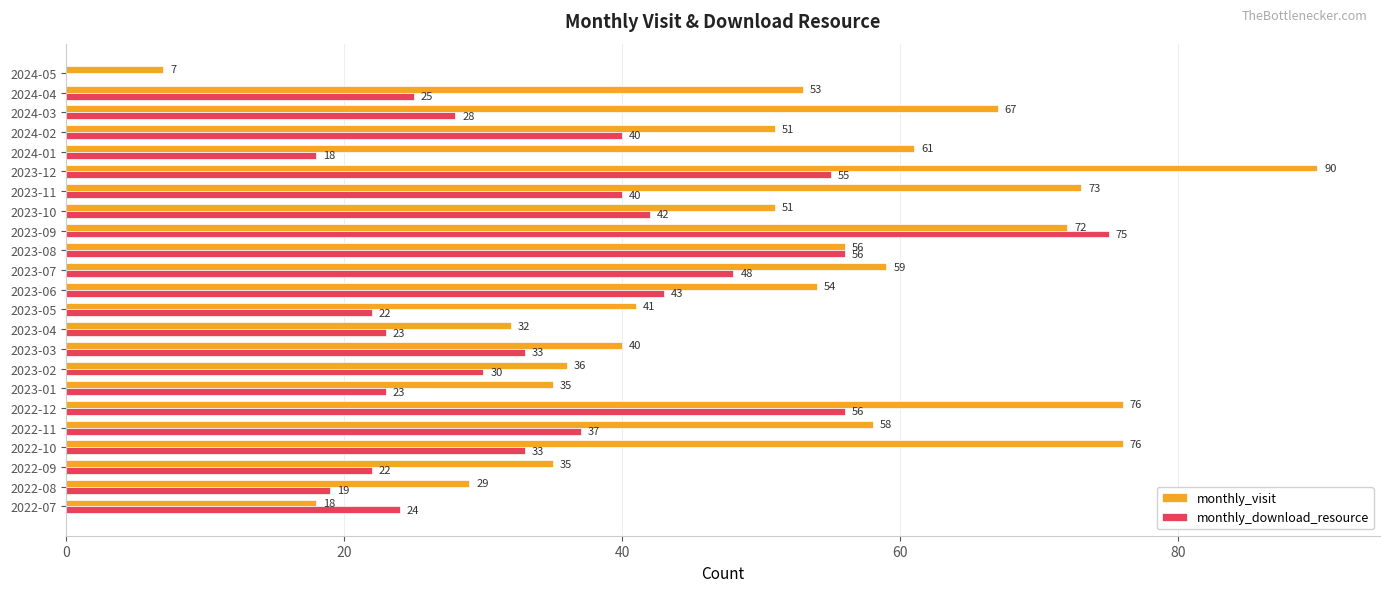

True or false: monthly_download_resource has a value of 32 at 2023-09.

False